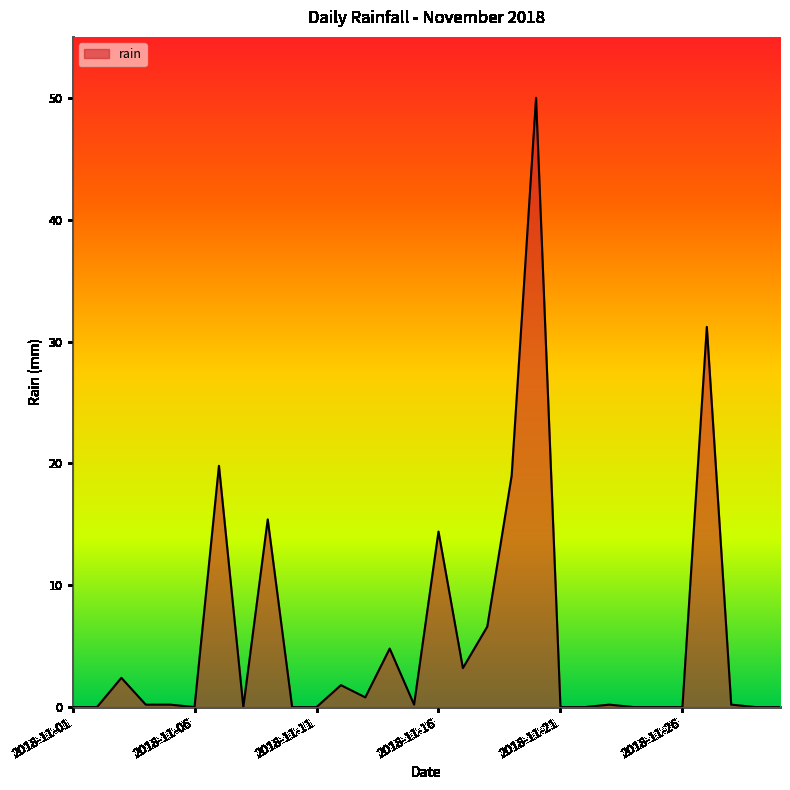

What is the difference between the maximum and minimum values?

50.0